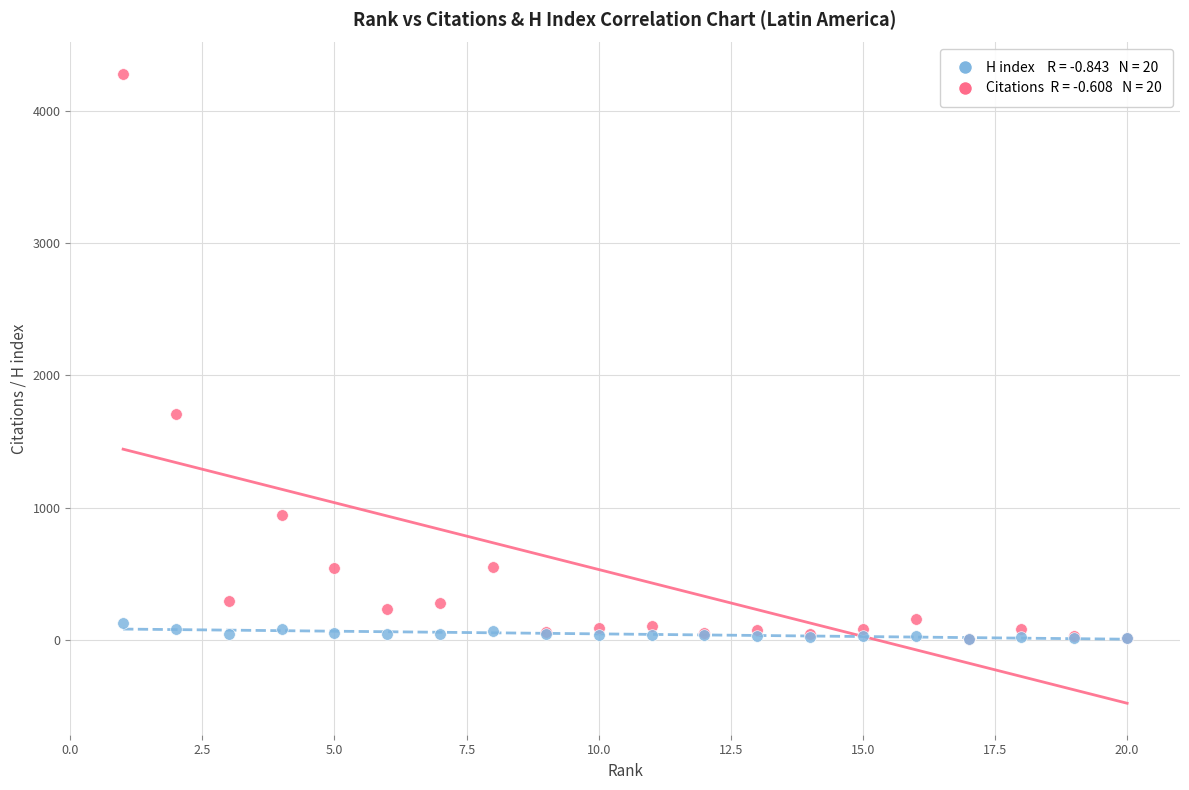

Across all series, what Y value is closest to 2141?

1709